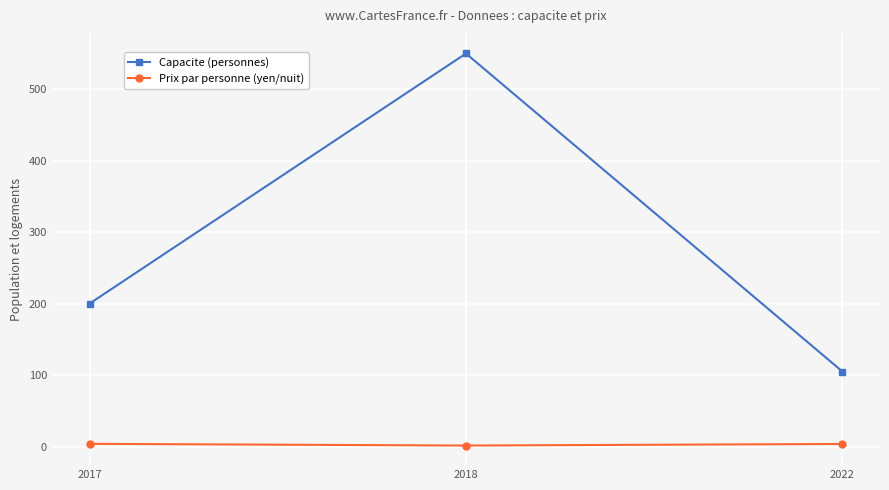

What is the difference between the Capacite (personnes) values at 2022 and 2018?

445.0